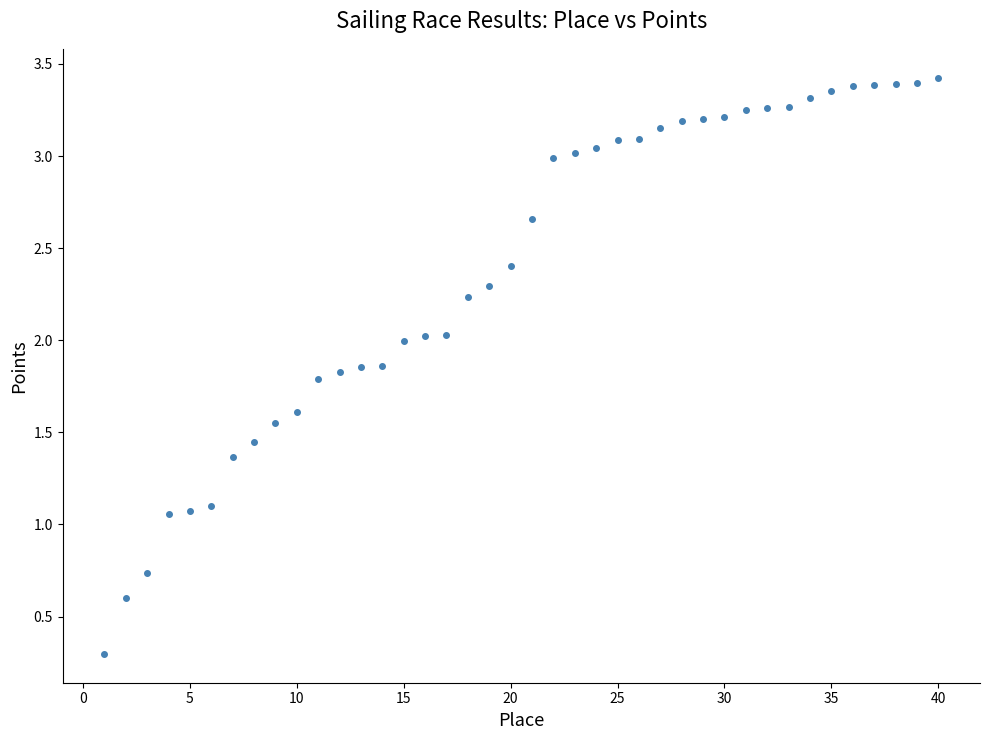

What is the range of Y values (max minus min)?

3.1